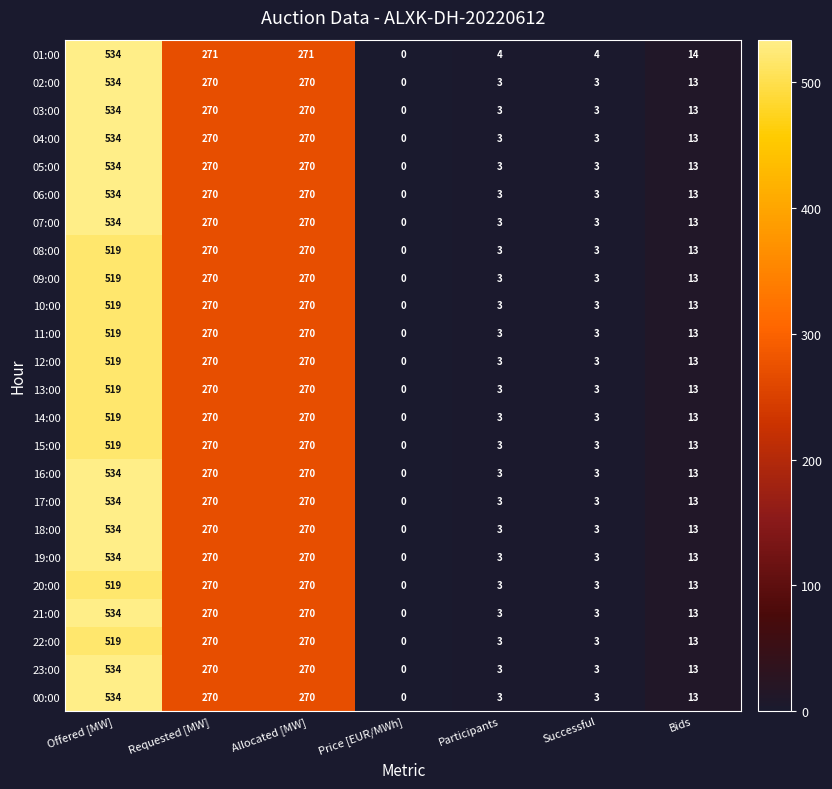

What is the average value of the 12:00 series?

154